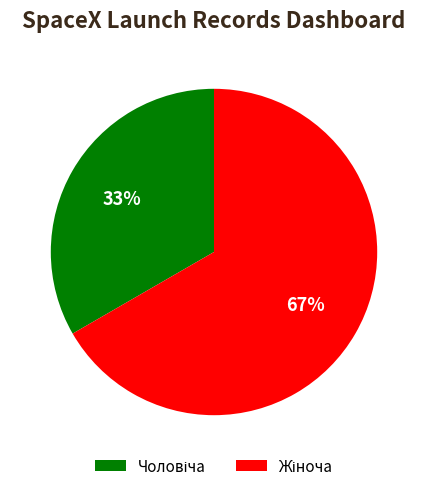

To the nearest percent, what is the average slice percentage?

50%